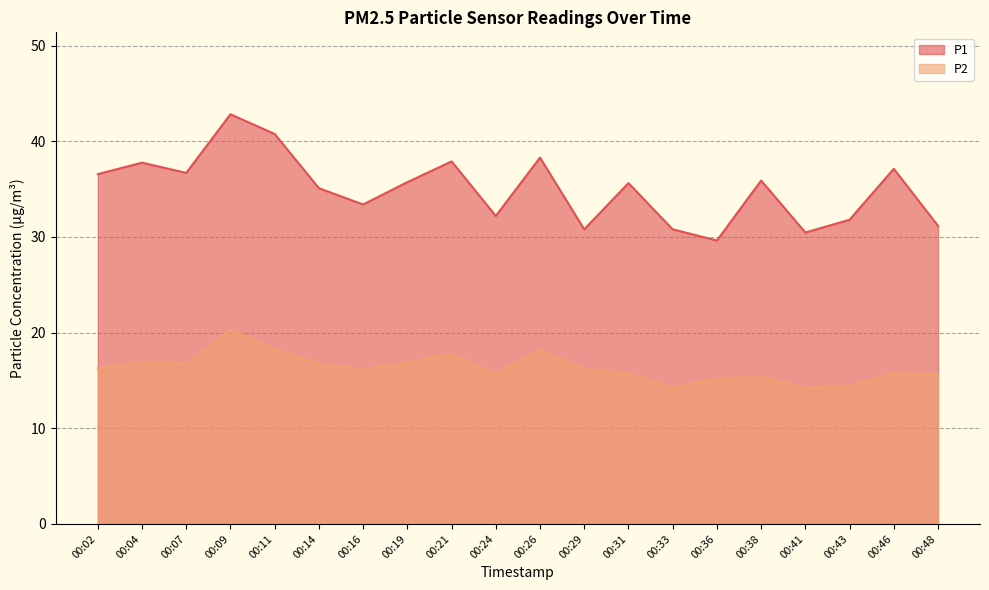

The P1 series shows 23.4 at 00:46. True or false?

False